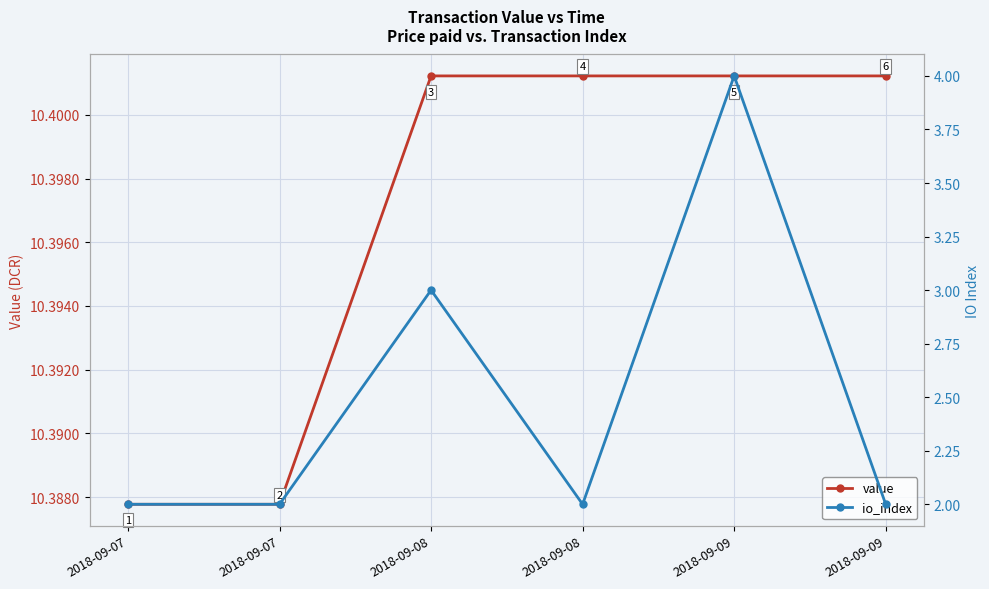

What is the total value across all series at 2018-09-07?

12.4